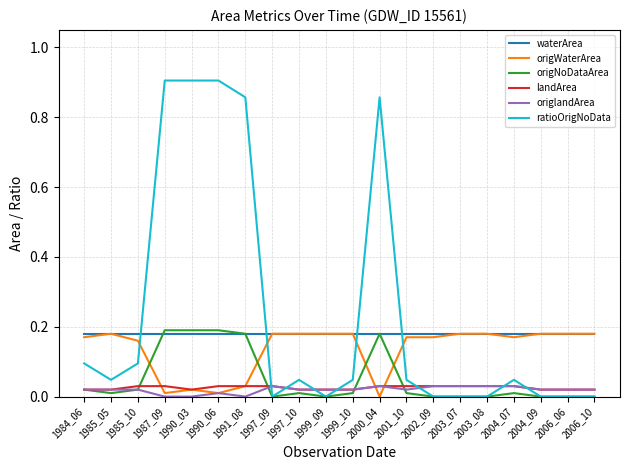

Is the value of origlandArea at 1999_10 greater than the value of waterArea at 2006_06?

No